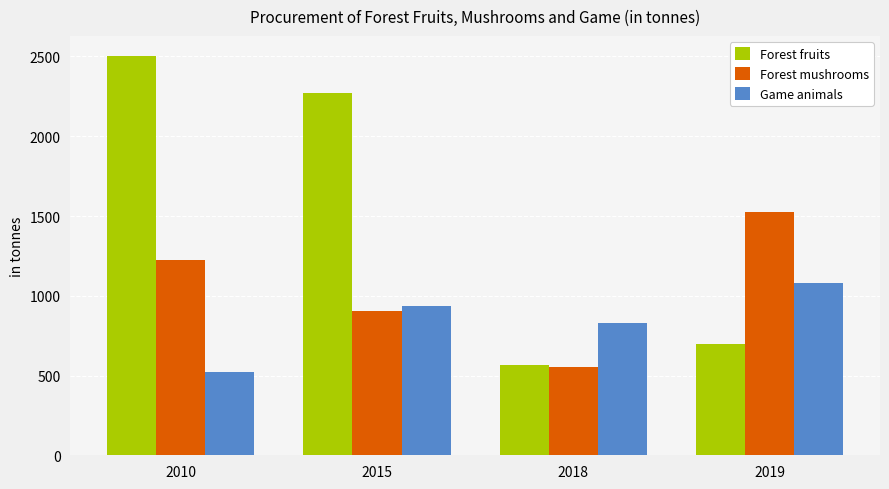

Rank the categories by Game animals value from lowest to highest.

2010, 2018, 2015, 2019